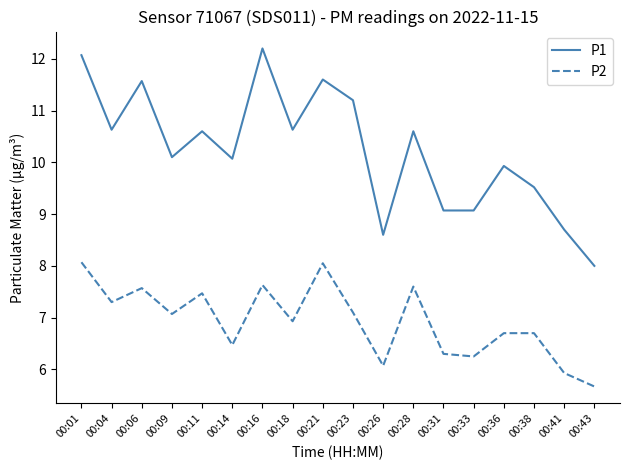

Which category has the highest value in the P1 series?

00:16